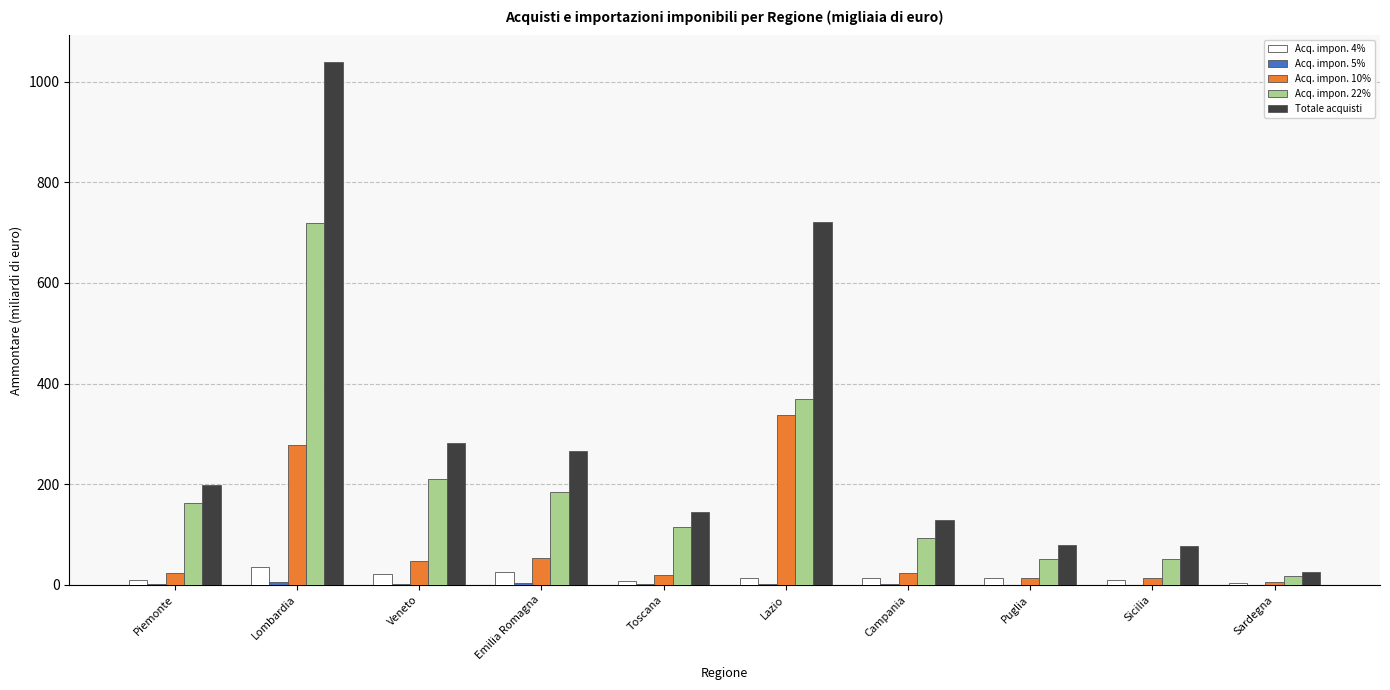

At which label does Acq. impon. 22% reach its peak?

Lombardia